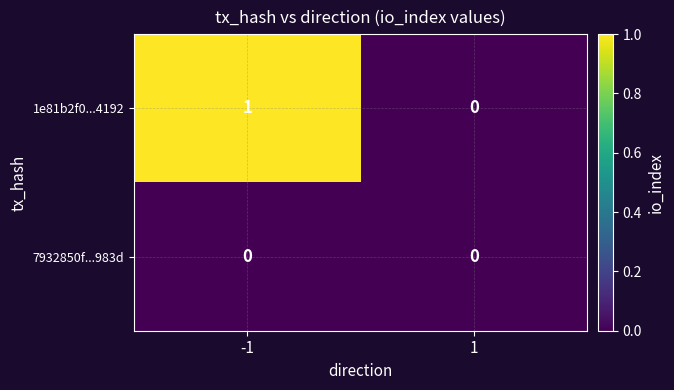

List the series in order of their overall mean, highest first.

1e81b2f0...4192, 7932850f...983d